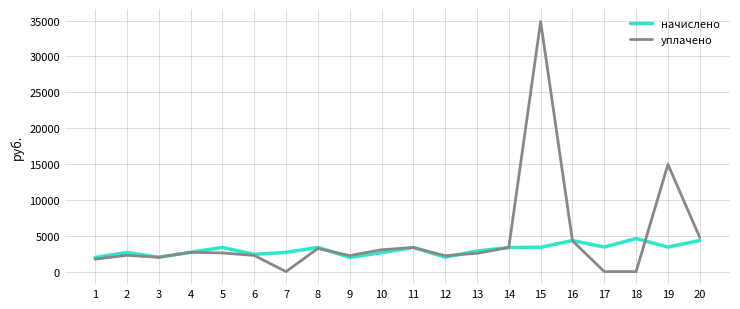

At which category is the sum across all series the highest?

15